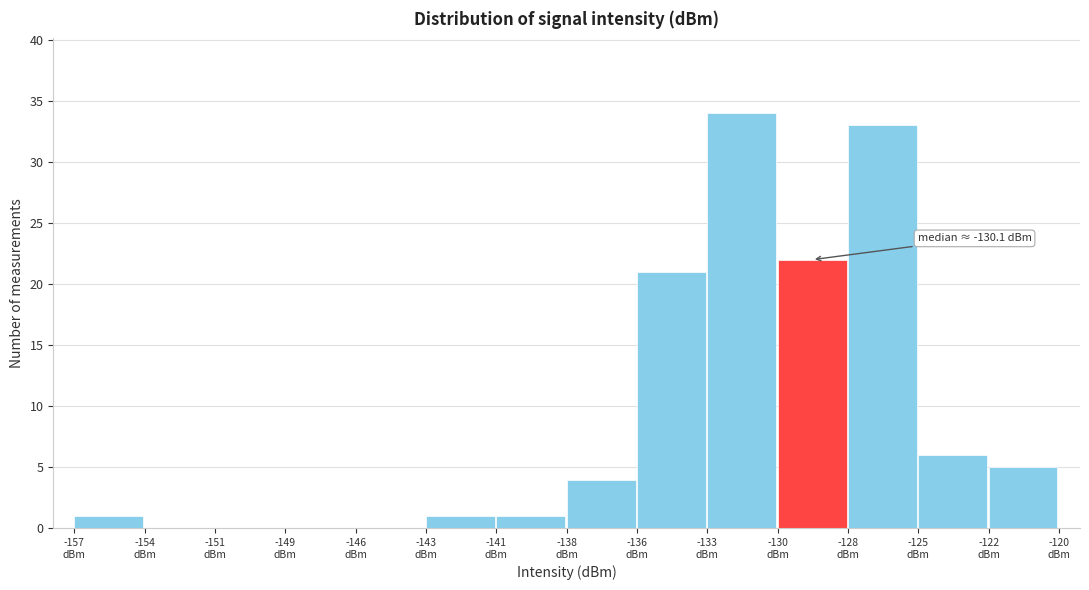

What is the maximum value shown in the chart?

34